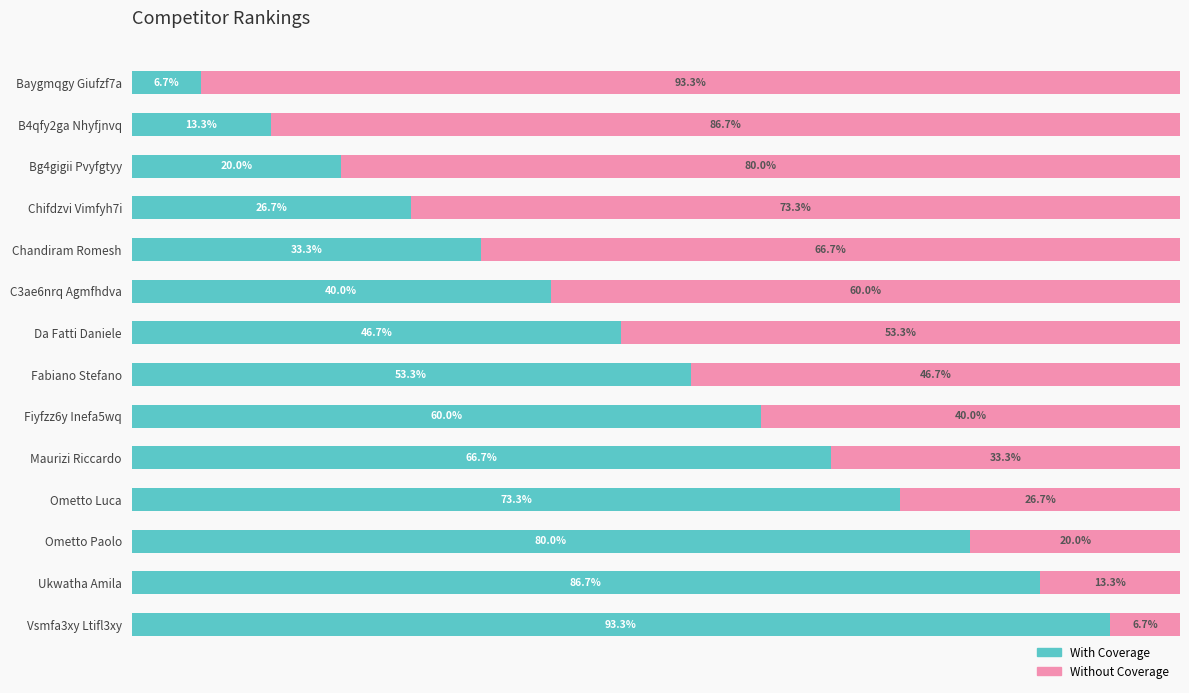

List the labels in order of With Coverage value, smallest first.

Baygmqgy Giufzf7a, B4qfy2ga Nhyfjnvq, Bg4gigii Pvyfgtyy, Chifdzvi Vimfyh7i, Chandiram Romesh, C3ae6nrq Agmfhdva, Da Fatti Daniele, Fabiano Stefano, Fiyfzz6y Inefa5wq, Maurizi Riccardo, Ometto Luca, Ometto Paolo, Ukwatha Amila, Vsmfa3xy Ltifl3xy